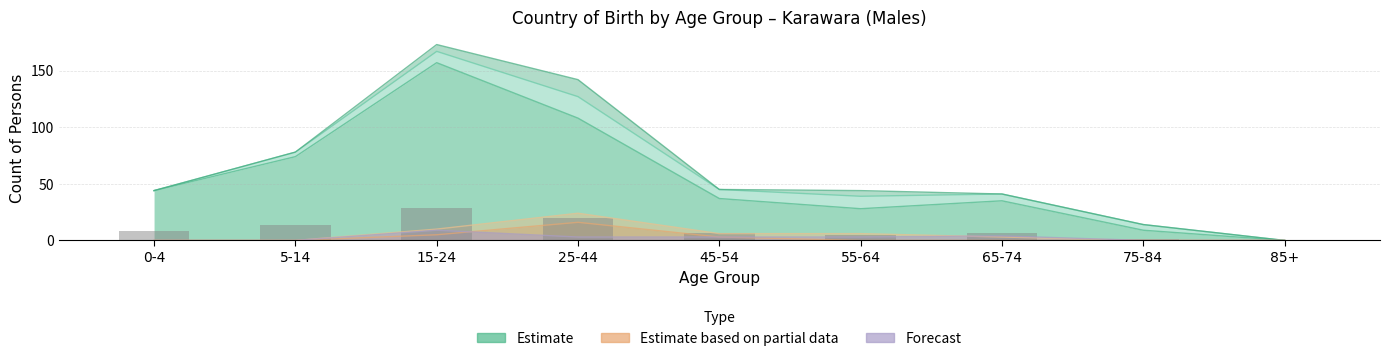

Which label corresponds to the largest value in the chart?

15-24